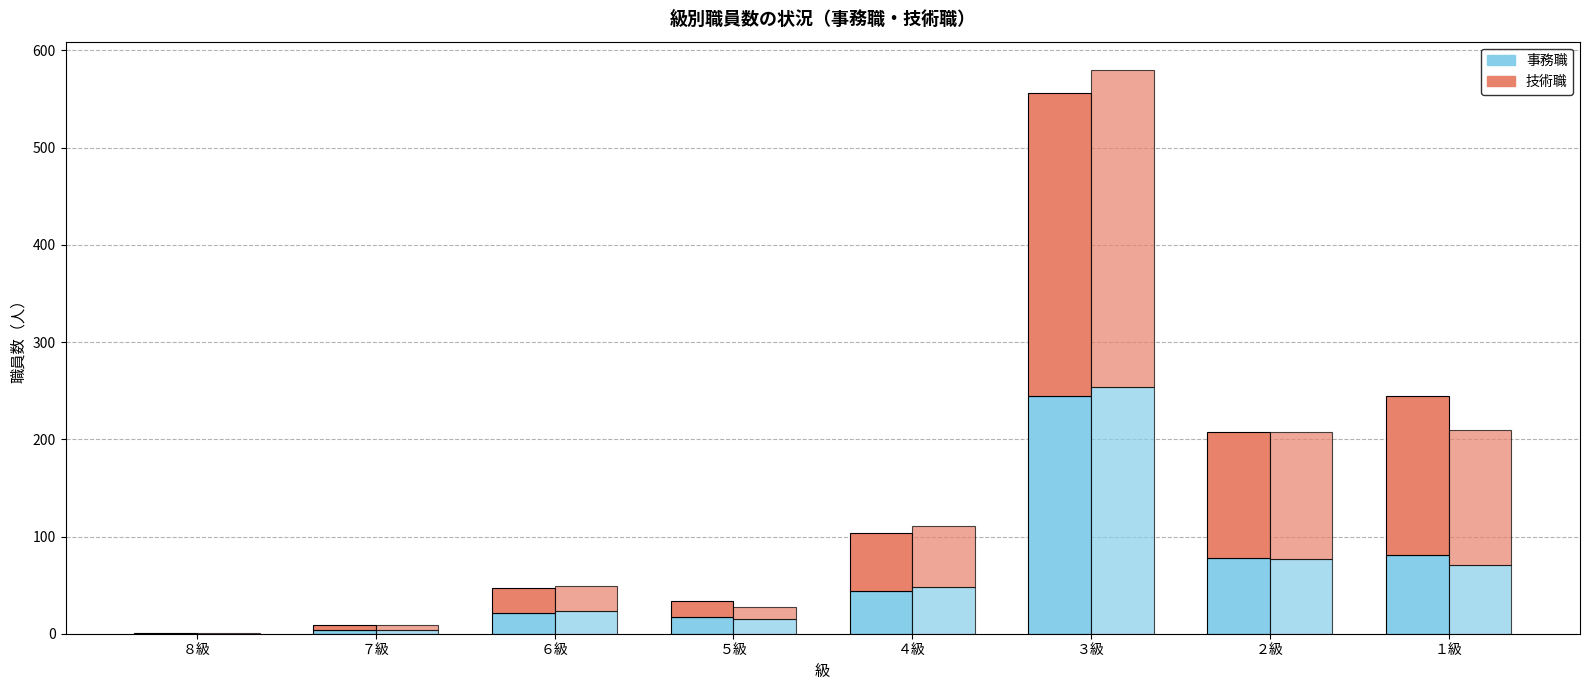

Is it true that 技術職（令和２年度） equals 63 at ４級?

True